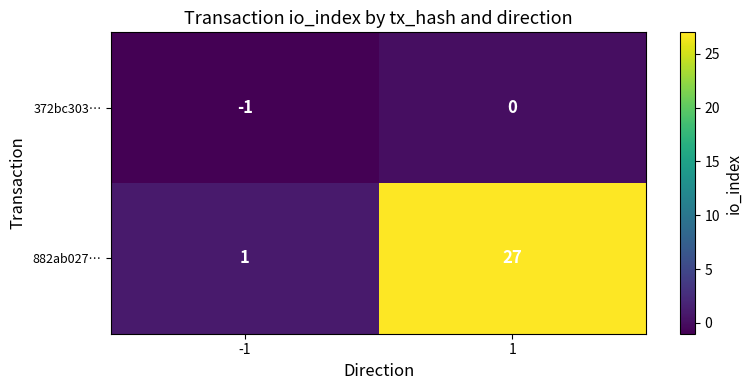

How many categories are shown in the chart?

2